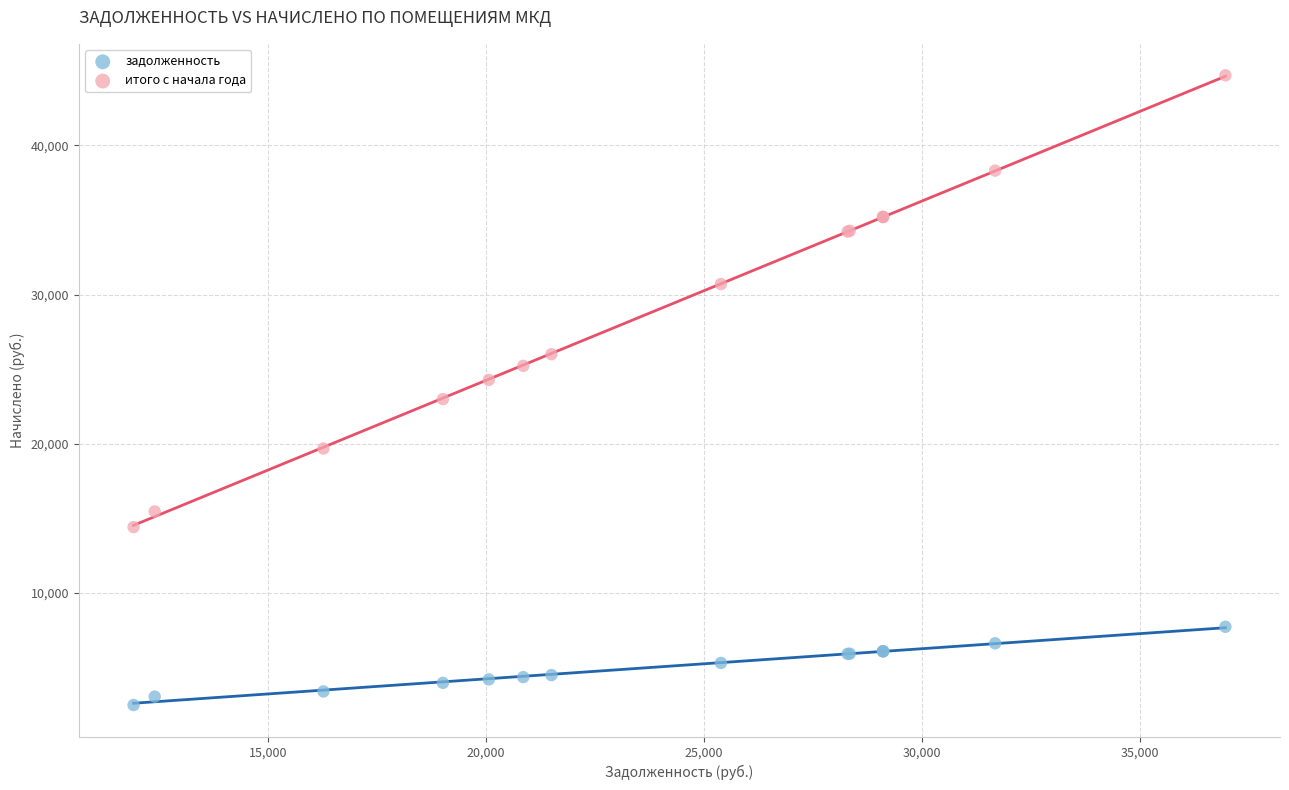

Which series contains the lowest Y value?

задолженность